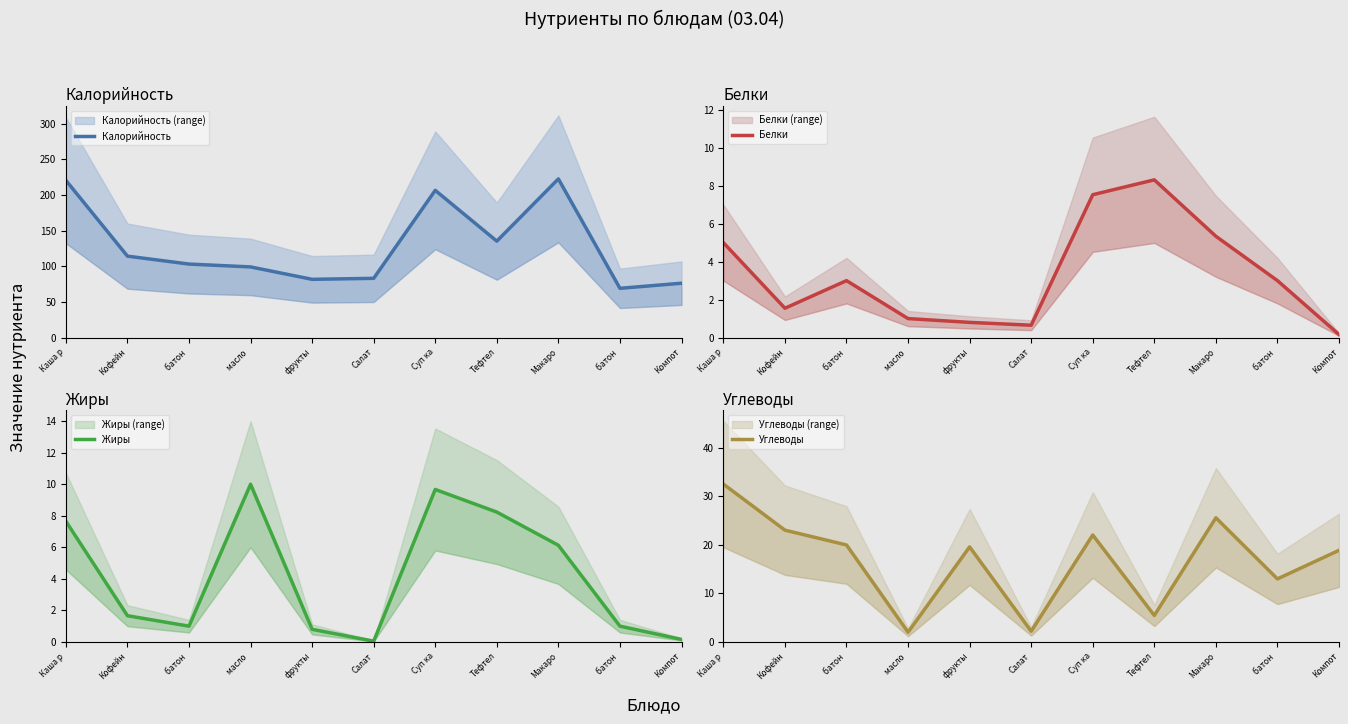

The Углеводы series shows 34.9 at Макаро. True or false?

False